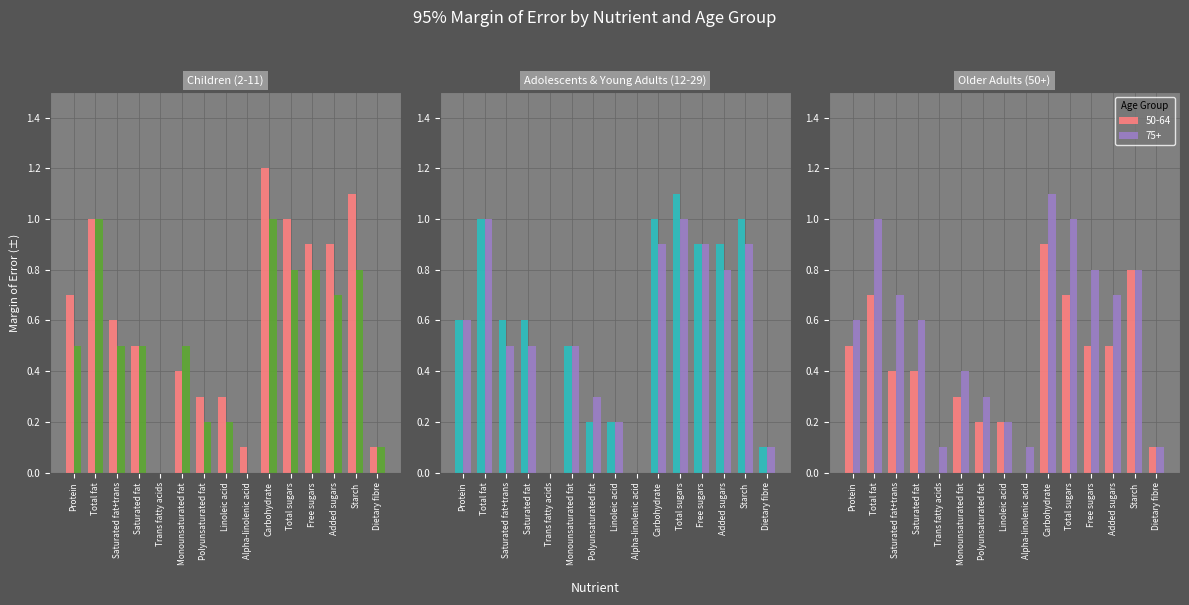

Which series has the widest spread of values?

2-4